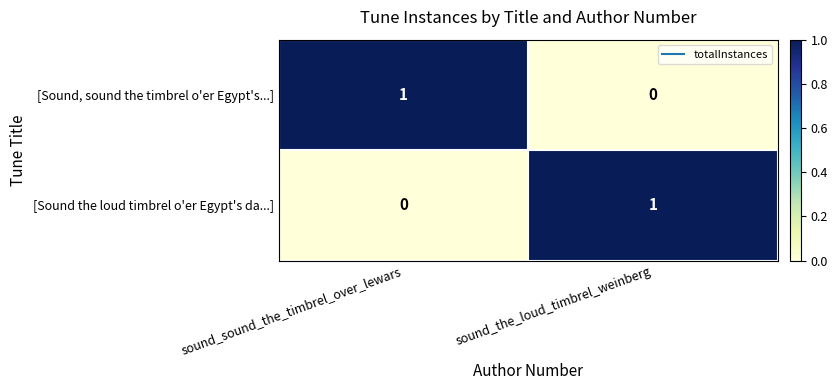

List the labels in order of [Sound, sound the timbrel o'er Egypt's...] value, smallest first.

sound_the_loud_timbrel_weinberg, sound_sound_the_timbrel_over_lewars